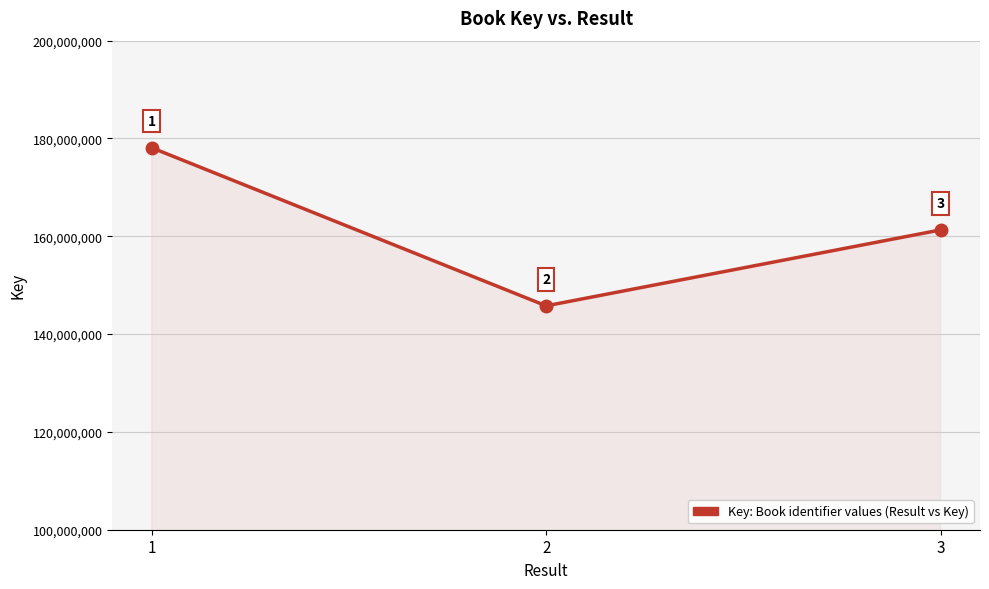

List the labels in order of value, largest first.

1, 3, 2